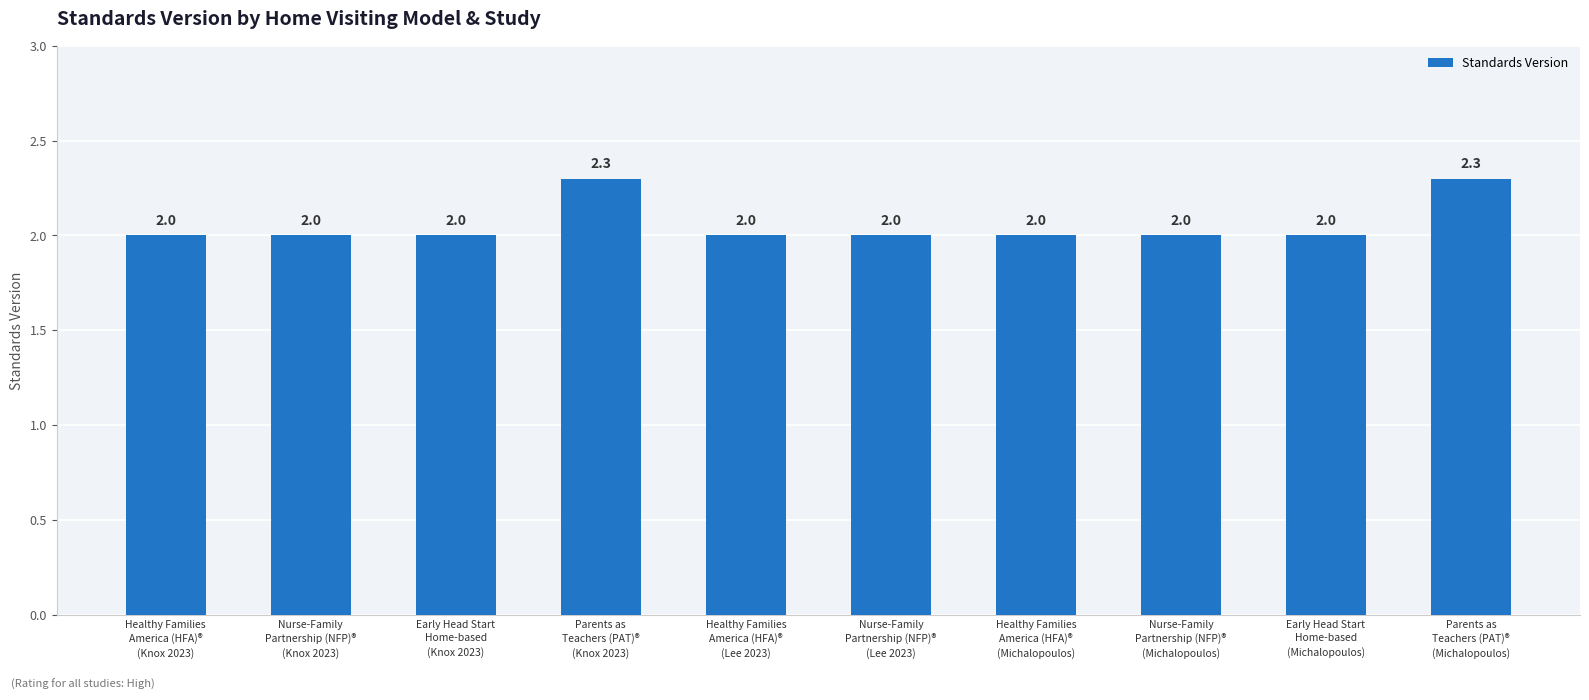

The value at Parents as
Teachers (PAT)®
(Michalopoulos) is 0.6. True or false?

False